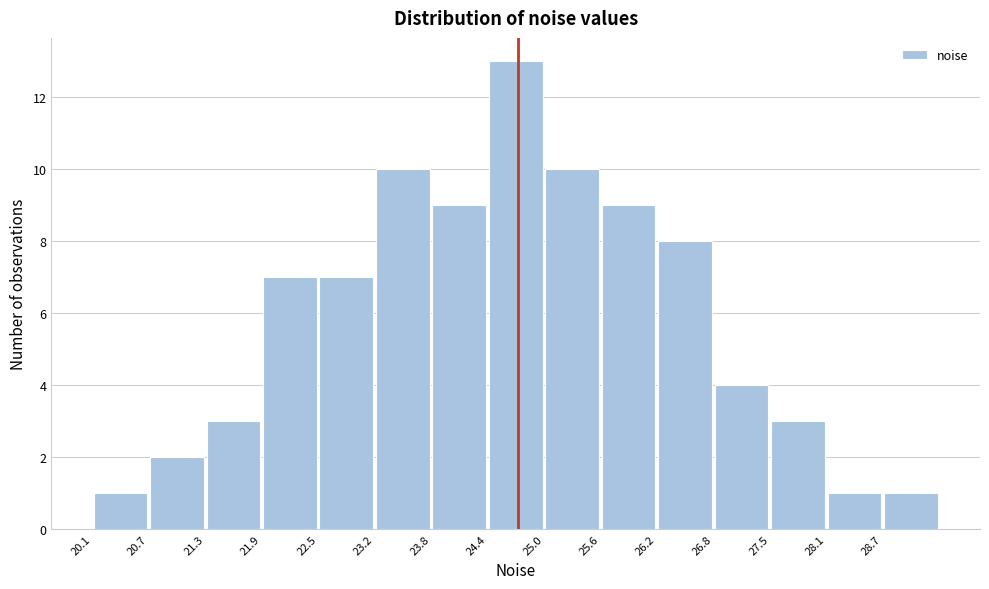

Over which range of the x-axis is the bar tallest?

24.4 to 25.0